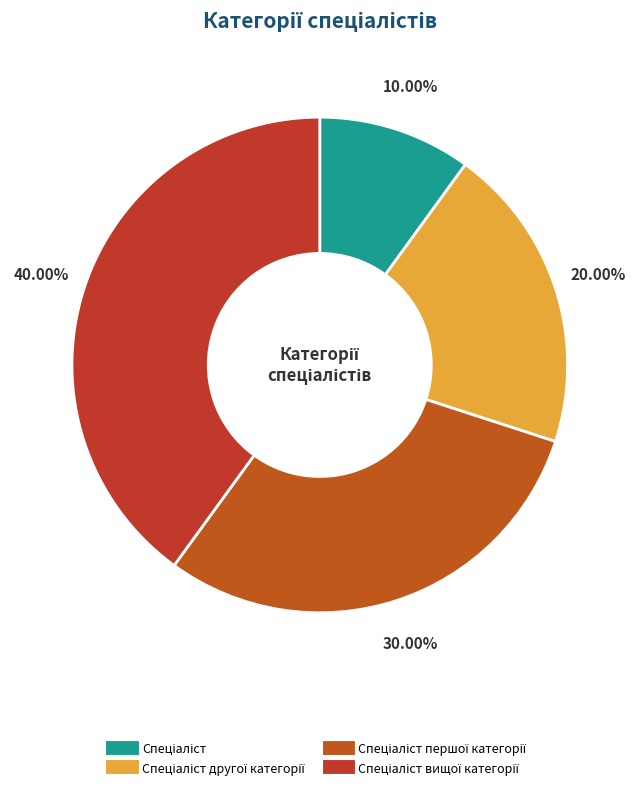

Is there a majority slice in this chart?

No